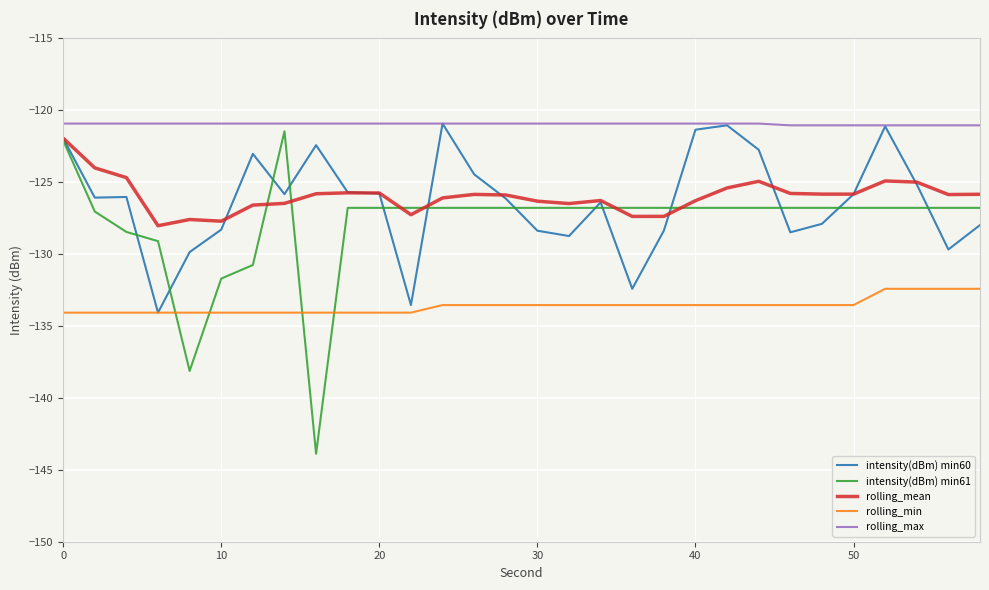

How many lines are shown in the chart?

5